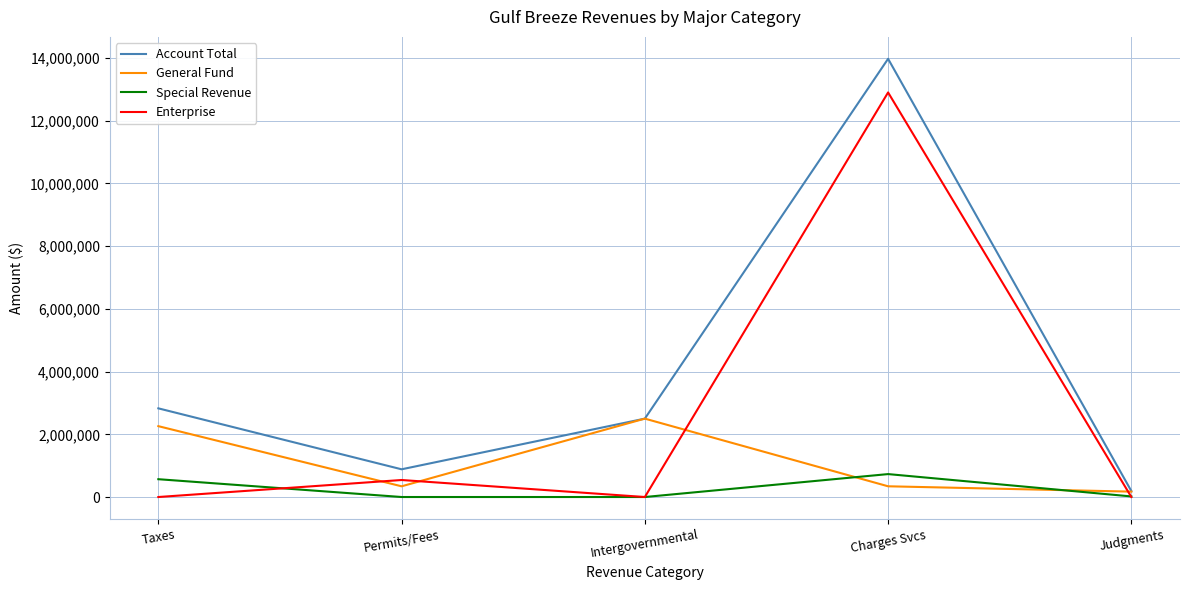

What are all the series names shown in the legend?

Account Total, General Fund, Special Revenue, Enterprise